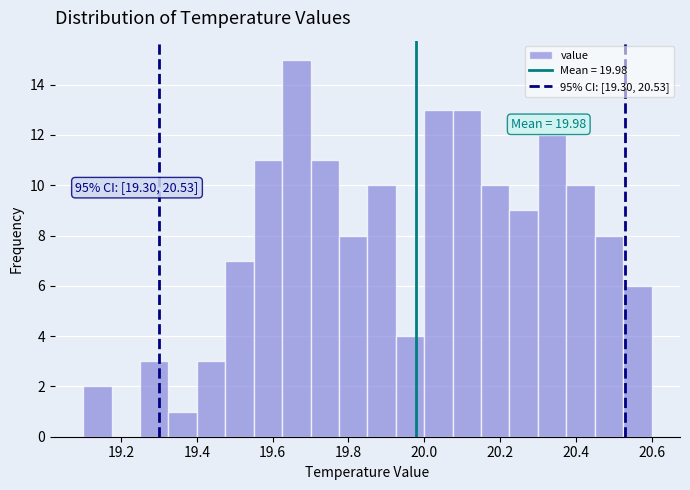

Around what value on the x-axis is the tallest bar? Give the approximate position of its centre, as read against the axis.

19.66